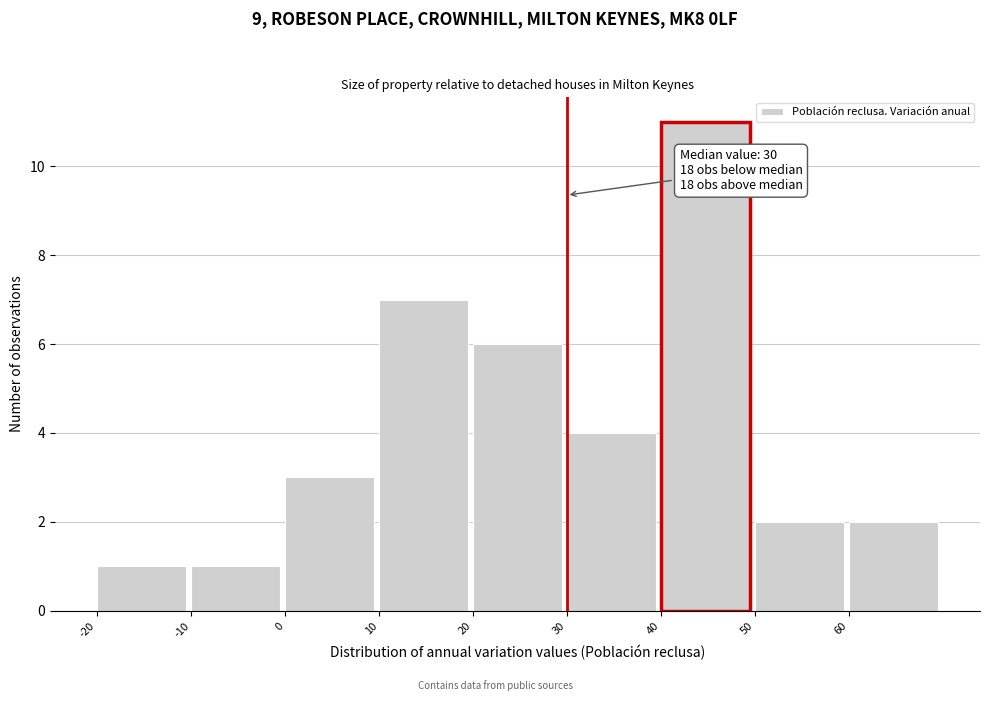

Which range on the x-axis has the tallest bar?

40 to 50